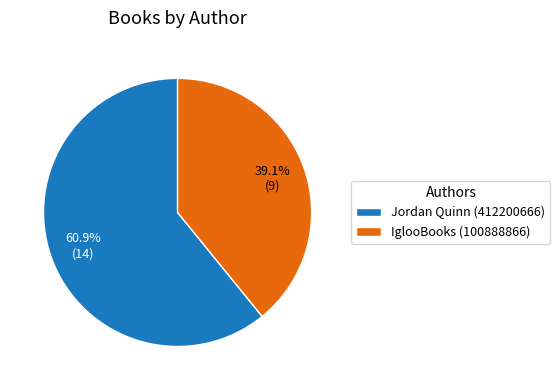

How many slices are in this pie chart?

2